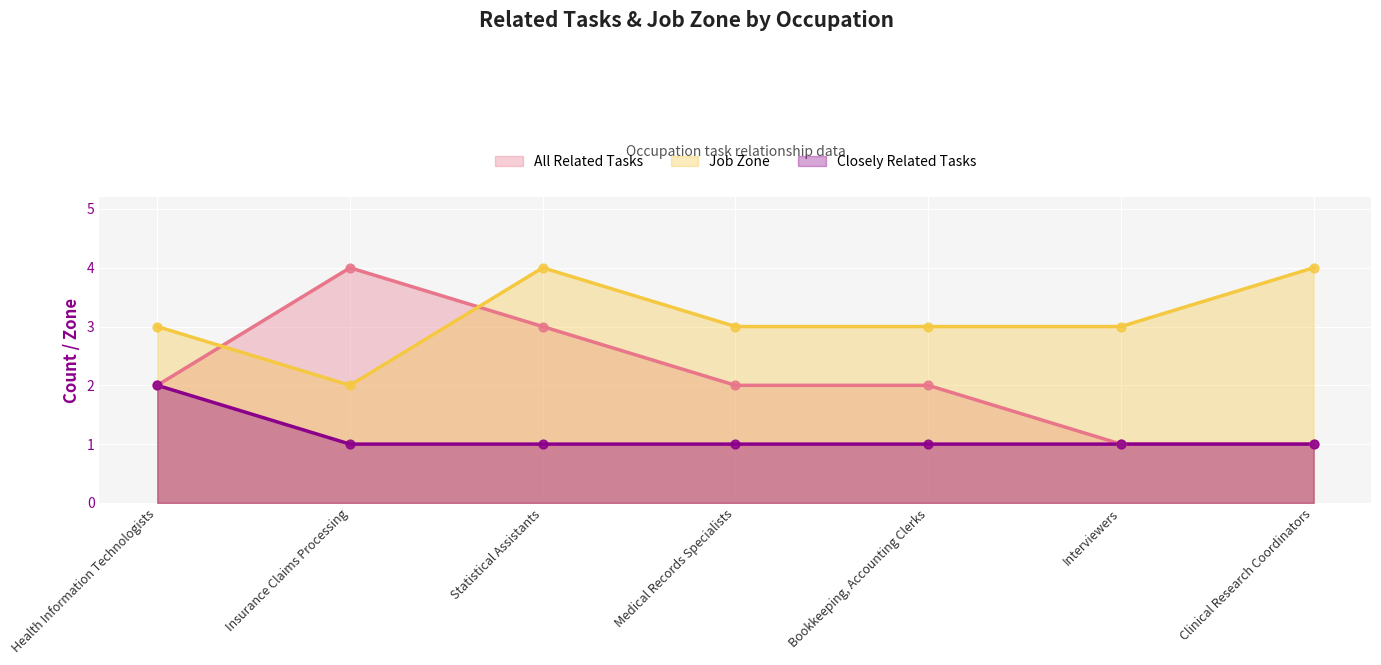

Which series contains the highest Y value?

All Related Tasks